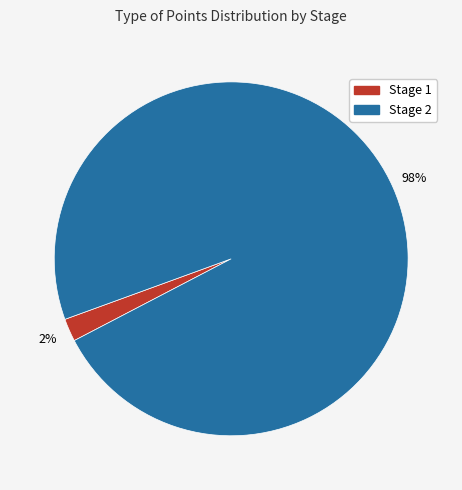

Rank the categories by value from lowest to highest.

Stage 1, Stage 2